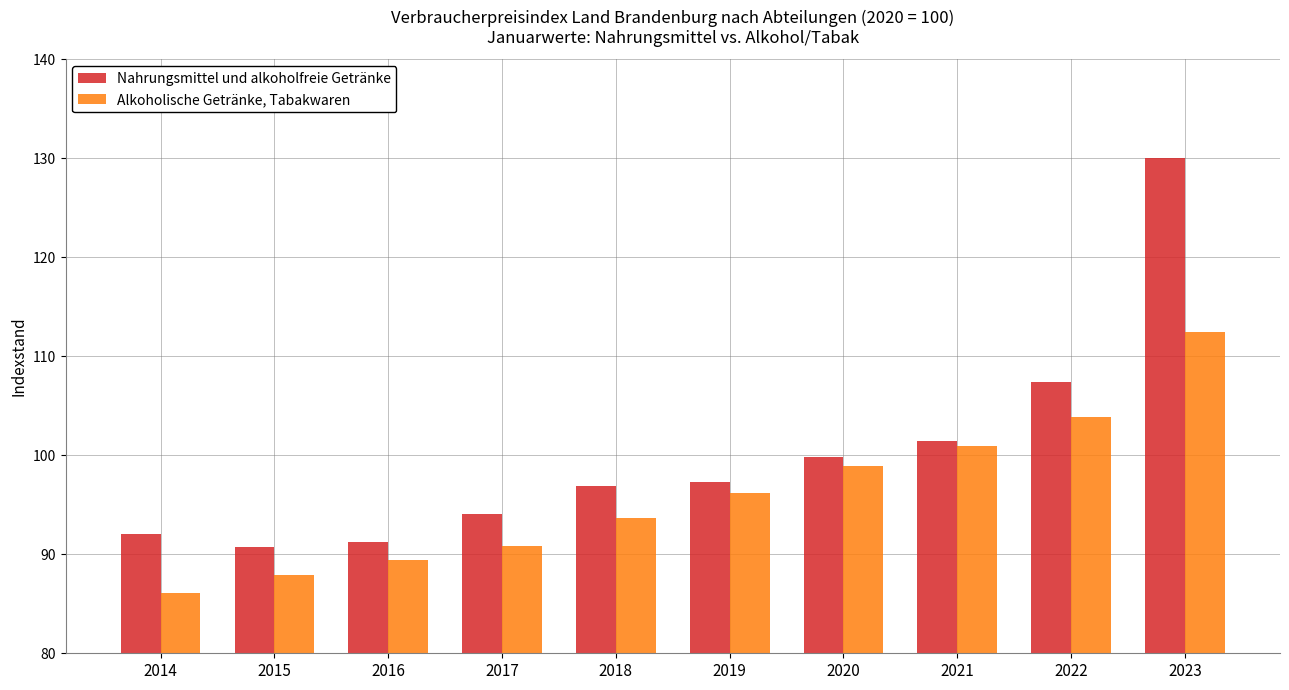

What is the sum of all Nahrungsmittel und alkoholfreie Getränke values?

1001.0